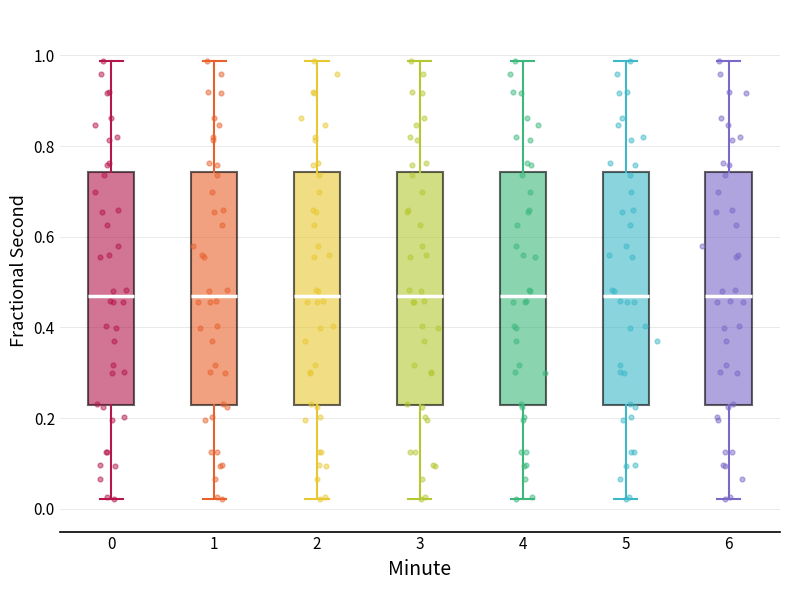

Reading left to right, read every box against the y-axis: the position of its median line, the range the box covers, and the ends of its whiskers. The values are not printed on the chart, so give them approximately, as read against the axis.

0: median 0.46, box 0.22 to 0.74, whiskers 0.02 to 0.98
1: median 0.46, box 0.22 to 0.74, whiskers 0.02 to 0.98
2: median 0.46, box 0.22 to 0.74, whiskers 0.02 to 0.98
3: median 0.46, box 0.22 to 0.74, whiskers 0.02 to 0.98
4: median 0.46, box 0.22 to 0.74, whiskers 0.02 to 0.98
5: median 0.46, box 0.22 to 0.74, whiskers 0.02 to 0.98
6: median 0.46, box 0.22 to 0.74, whiskers 0.02 to 0.98